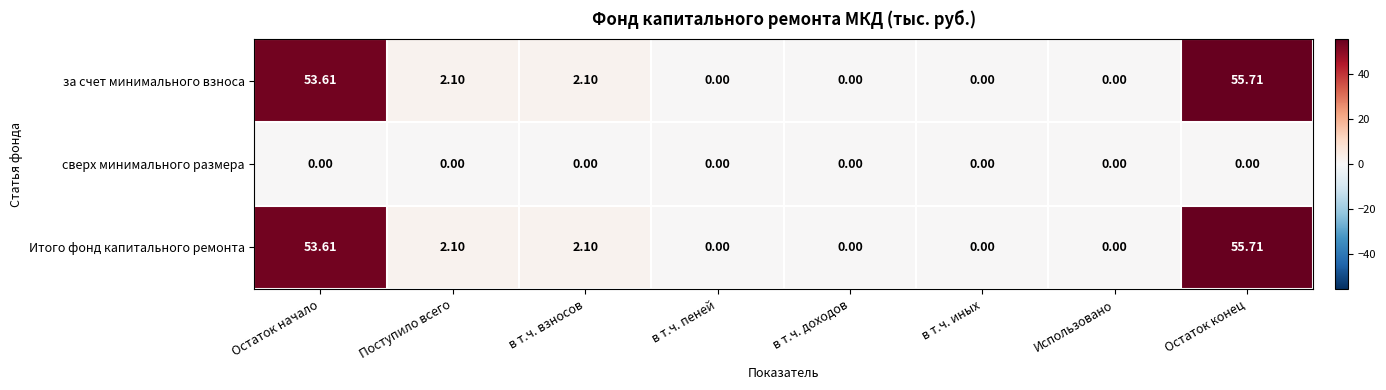

Is the value of Итого фонд капитального ремонта at Остаток начало greater than the value of за счет минимального взноса at Использовано?

Yes